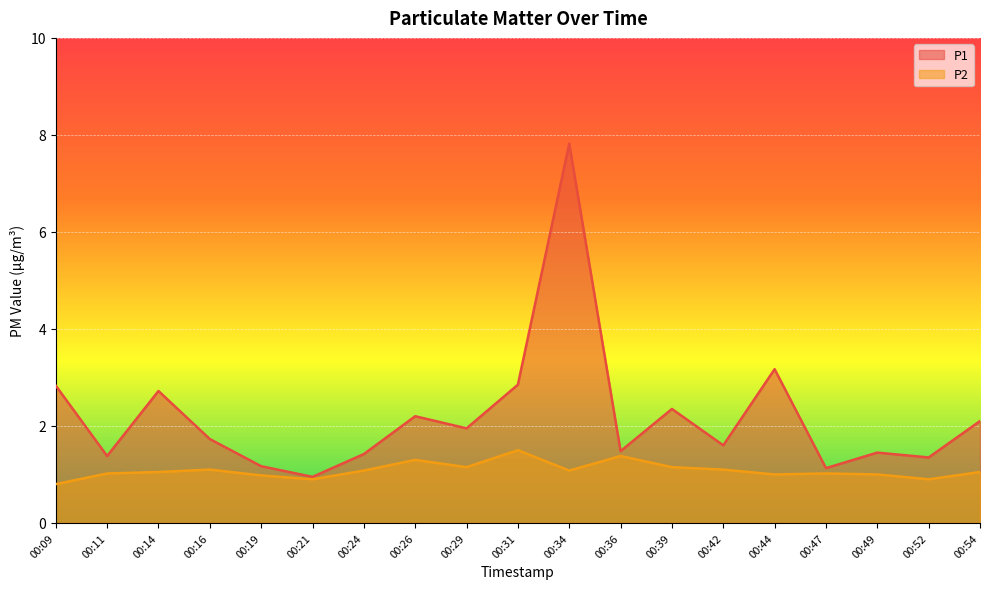

How many data points in P1 are above 1?

18